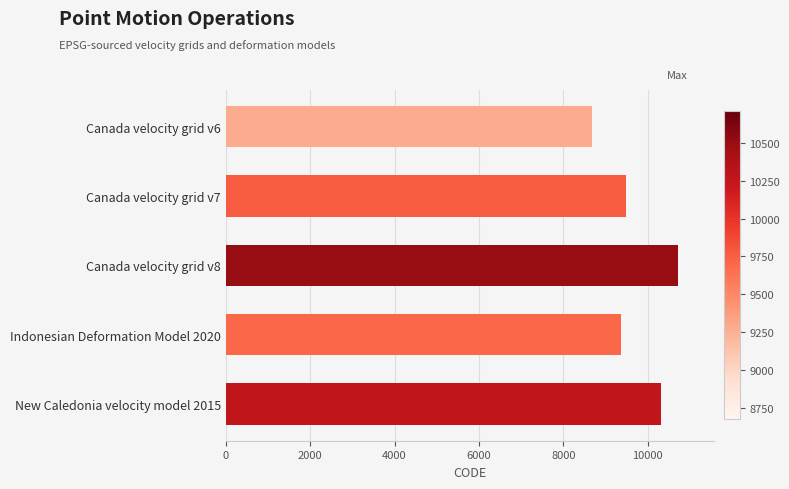

What value does the data have at New Caledonia velocity model 2015?

10323